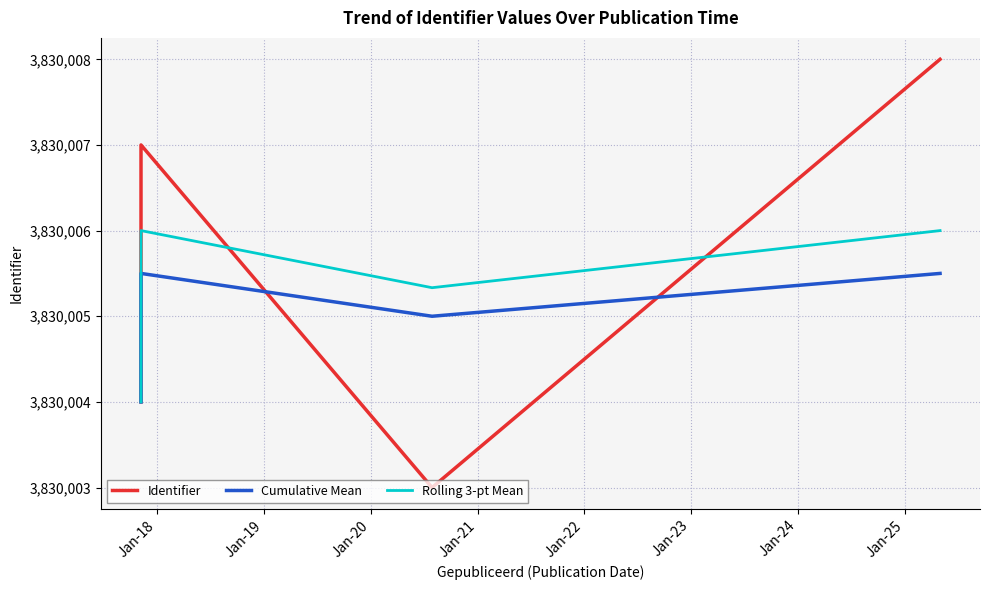

Rank the series by their average value, from lowest to highest.

Cumulative Mean, Rolling 3-pt Mean, Identifier